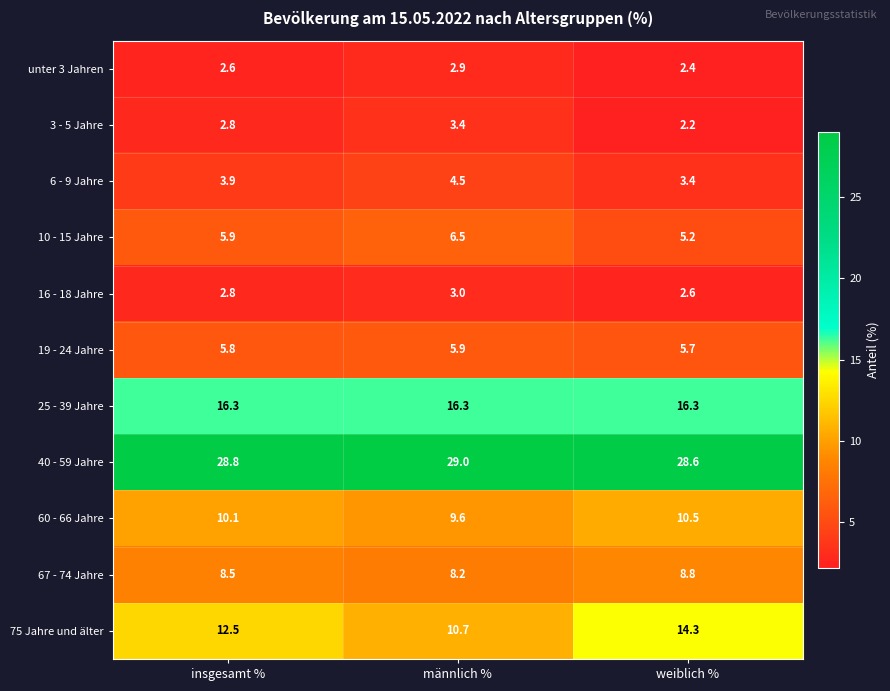

What is the difference between the second highest and minimum values in the 60 - 66 Jahre series?

0.5